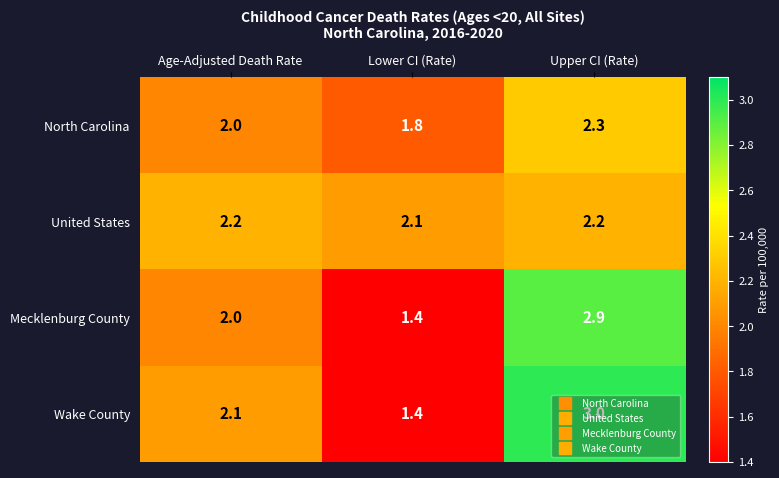

Which series has the largest range (max minus min)?

Wake County